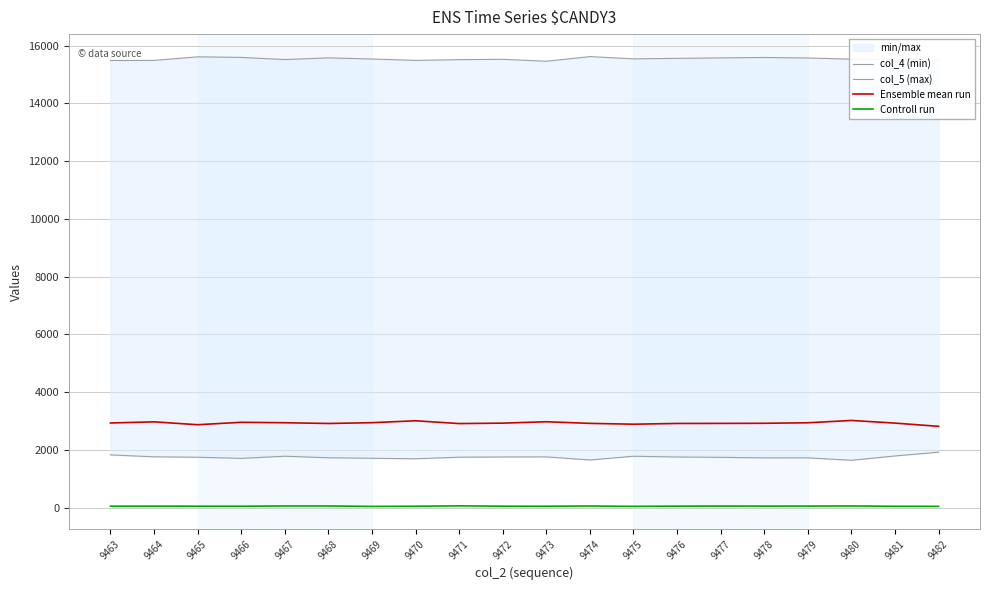

At which category does Ensemble mean run reach its first local valley?

9465